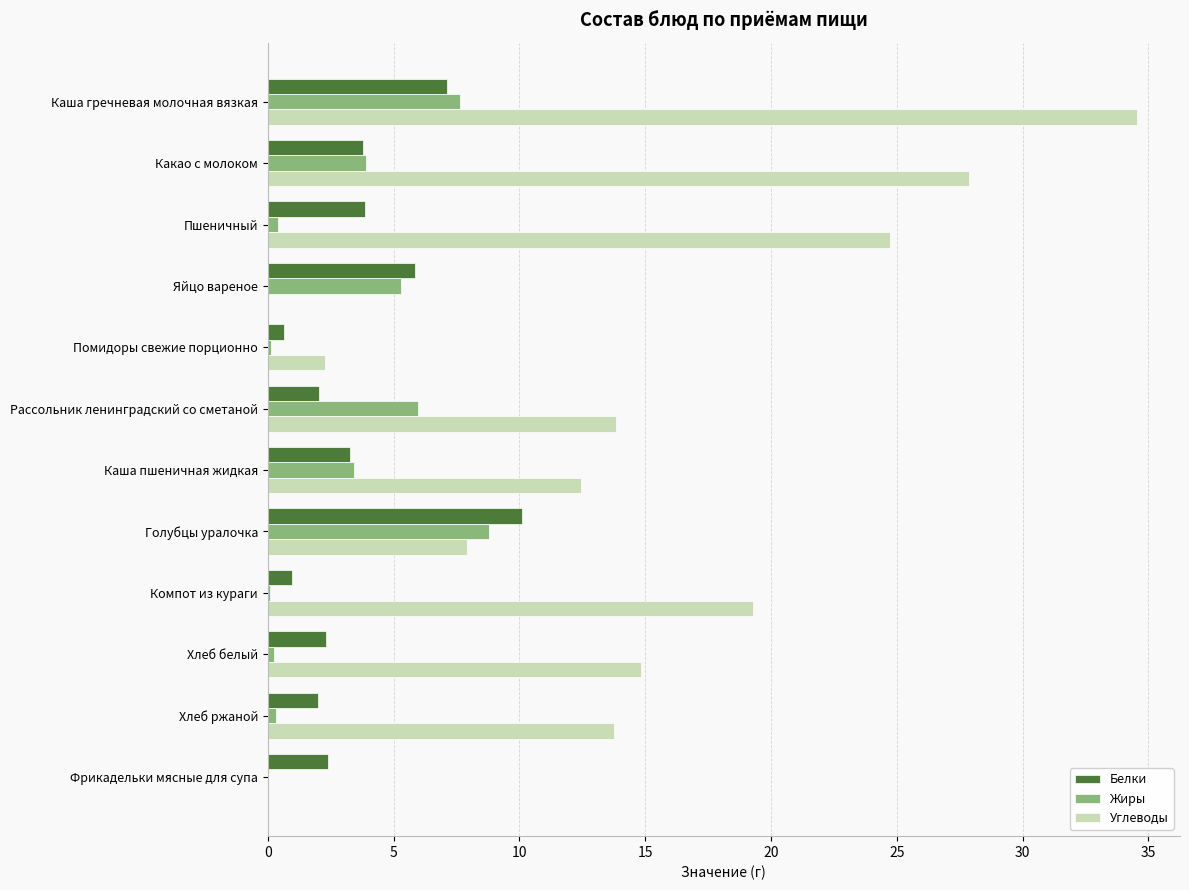

Read the Углеводы value at Голубцы уралочка.

7.9